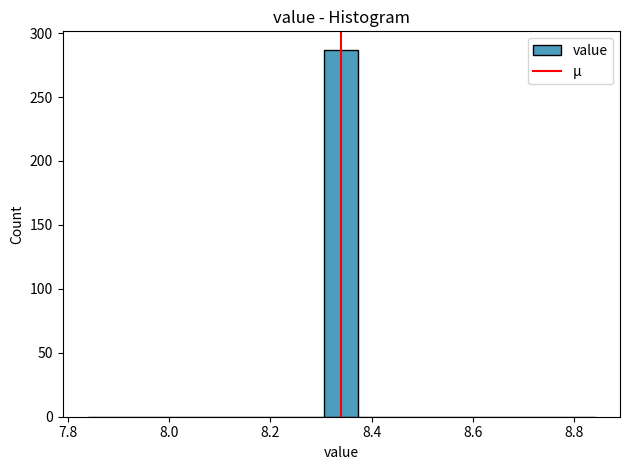

Read against the x-axis, roughly where is the centre of the tallest bar?

8.34